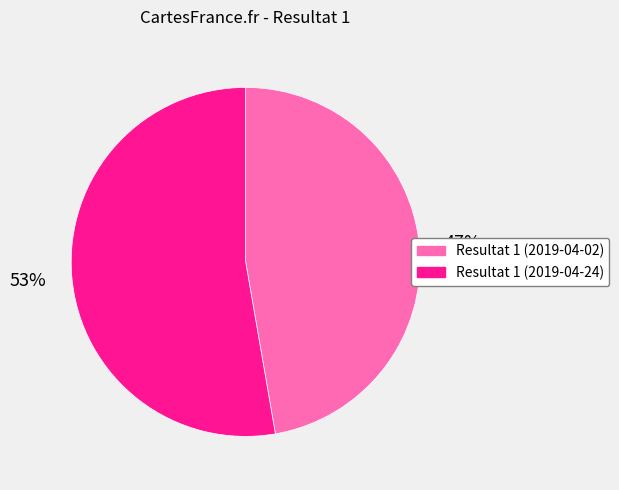

Is there any slice that represents more than half of the pie?

Yes